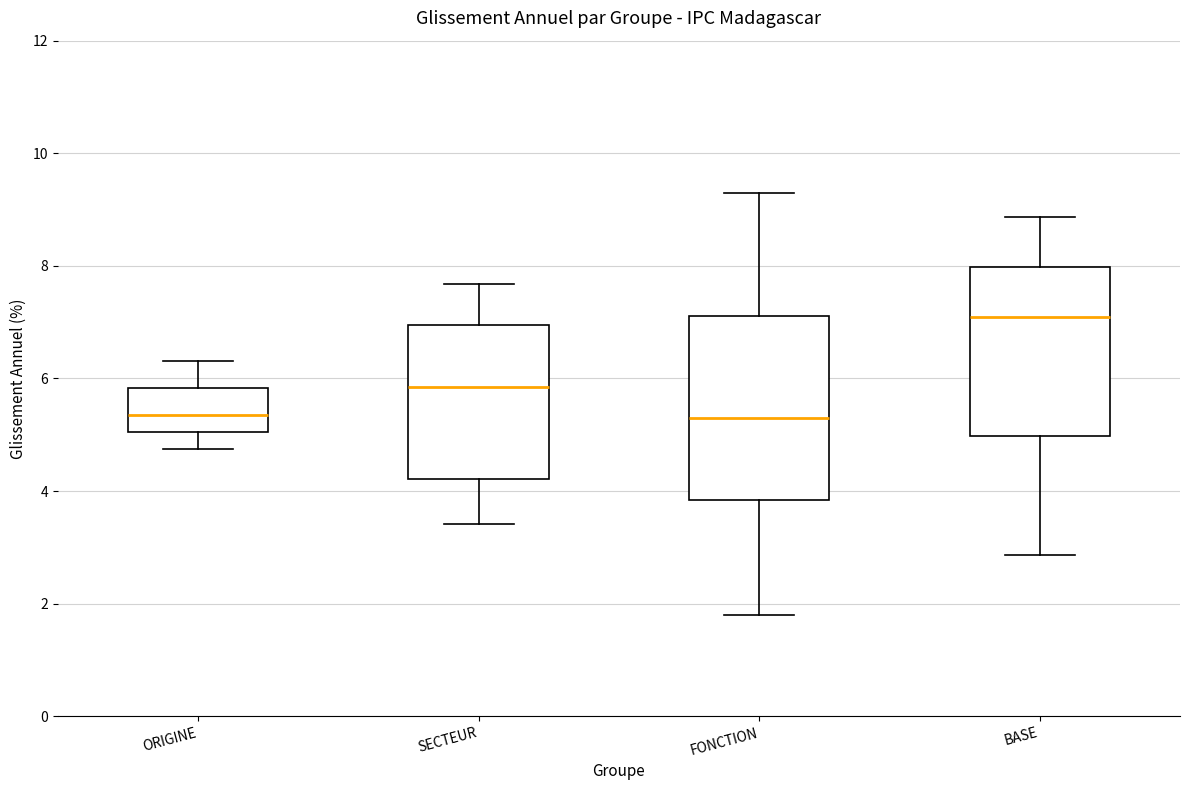

Reading left to right, read every box against the y-axis: the position of its median line, the range the box covers, and the ends of its whiskers. The values are not printed on the chart, so give them approximately, as read against the axis.

ORIGINE: median 5.4, box 5.0 to 5.8, whiskers 4.8 to 6.4
SECTEUR: median 5.8, box 4.2 to 7.0, whiskers 3.4 to 7.6
FONCTION: median 5.4, box 3.8 to 7.2, whiskers 1.8 to 9.2
BASE: median 7.0, box 5.0 to 8.0, whiskers 2.8 to 8.8